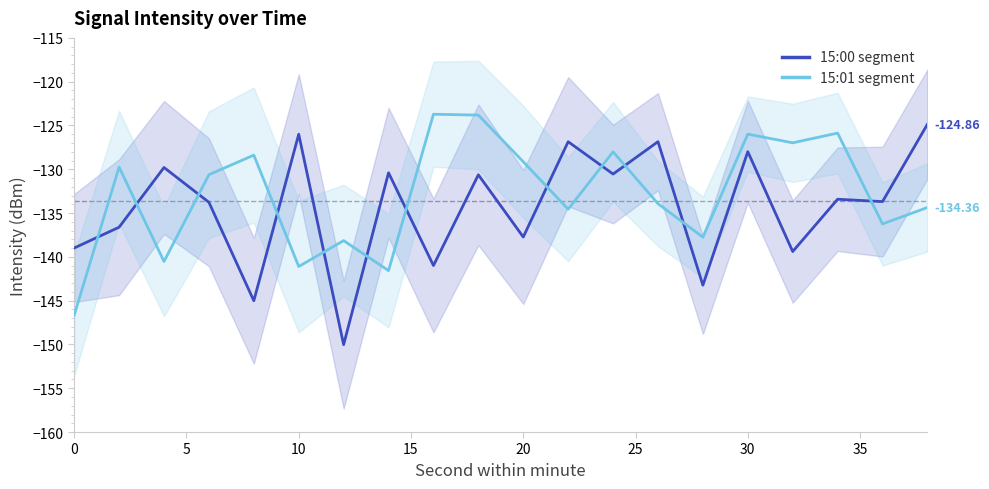

How many data points in 15:00 segment are above -133?

9